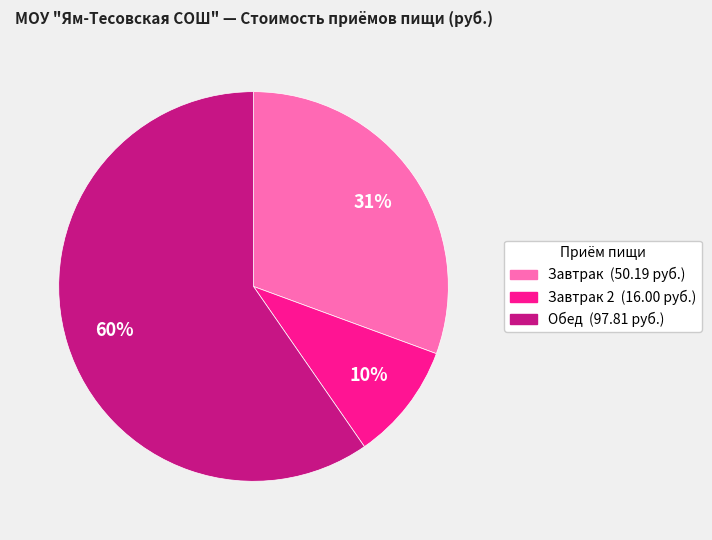

To the nearest percent, what is the difference between the largest and smallest slice percentages?

50%